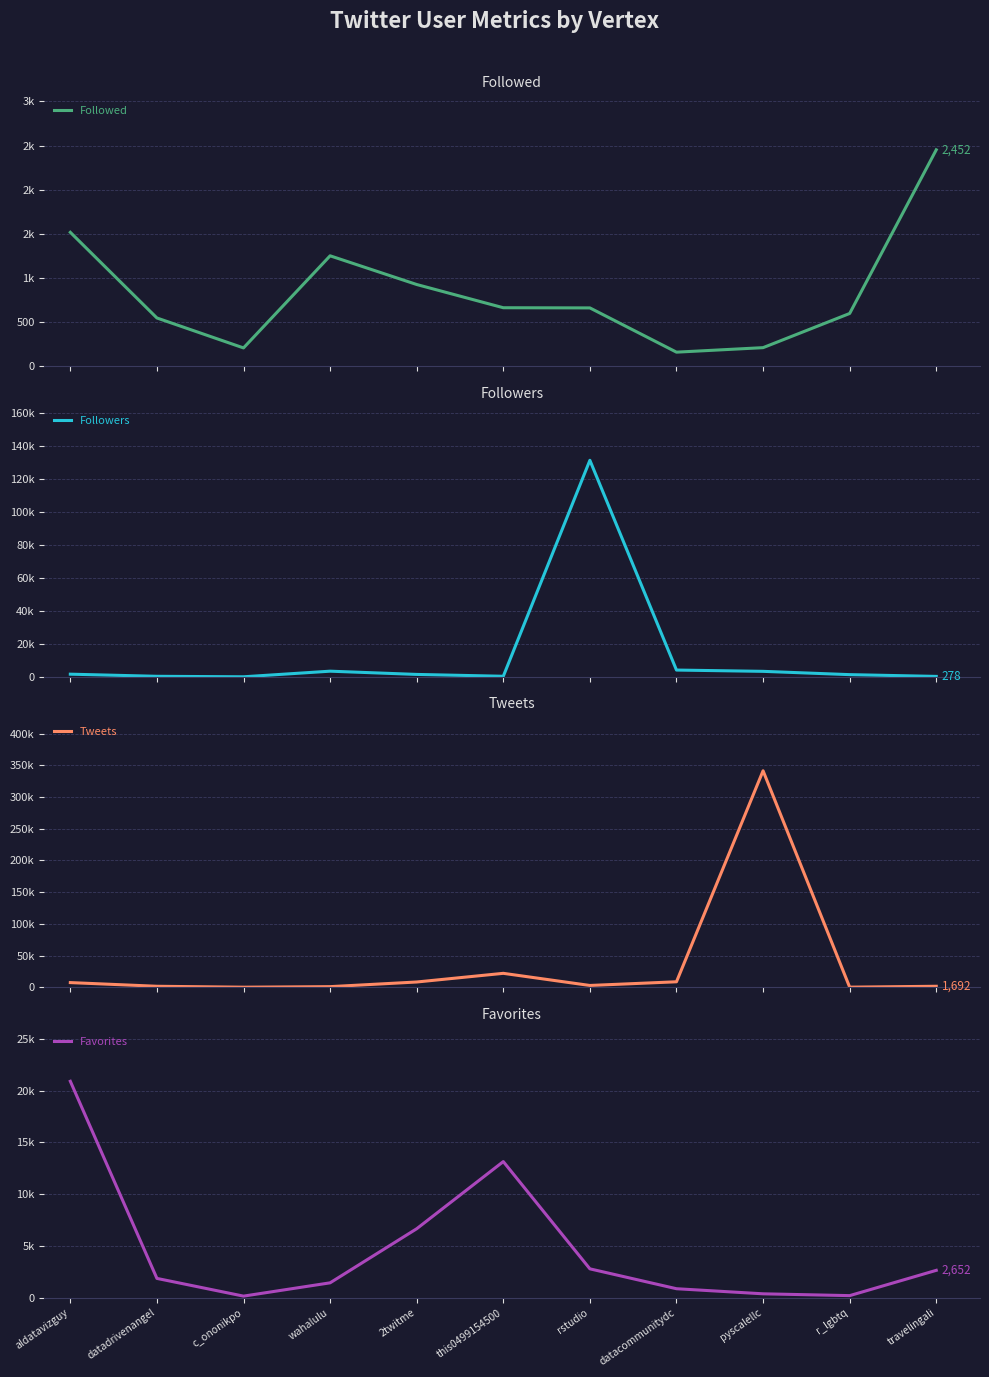

Where do Tweets and Favorites first cross each other?

datadrivenangel and c_ononikpo